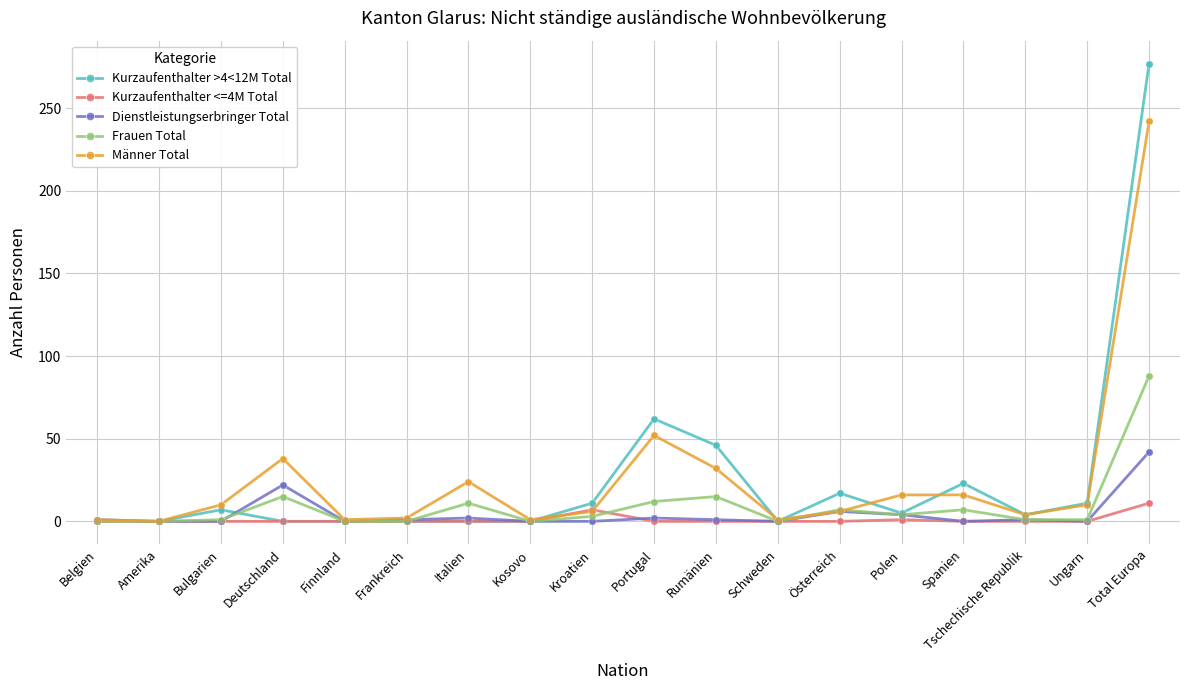

At which category is the sum across all series the highest?

Total Europa